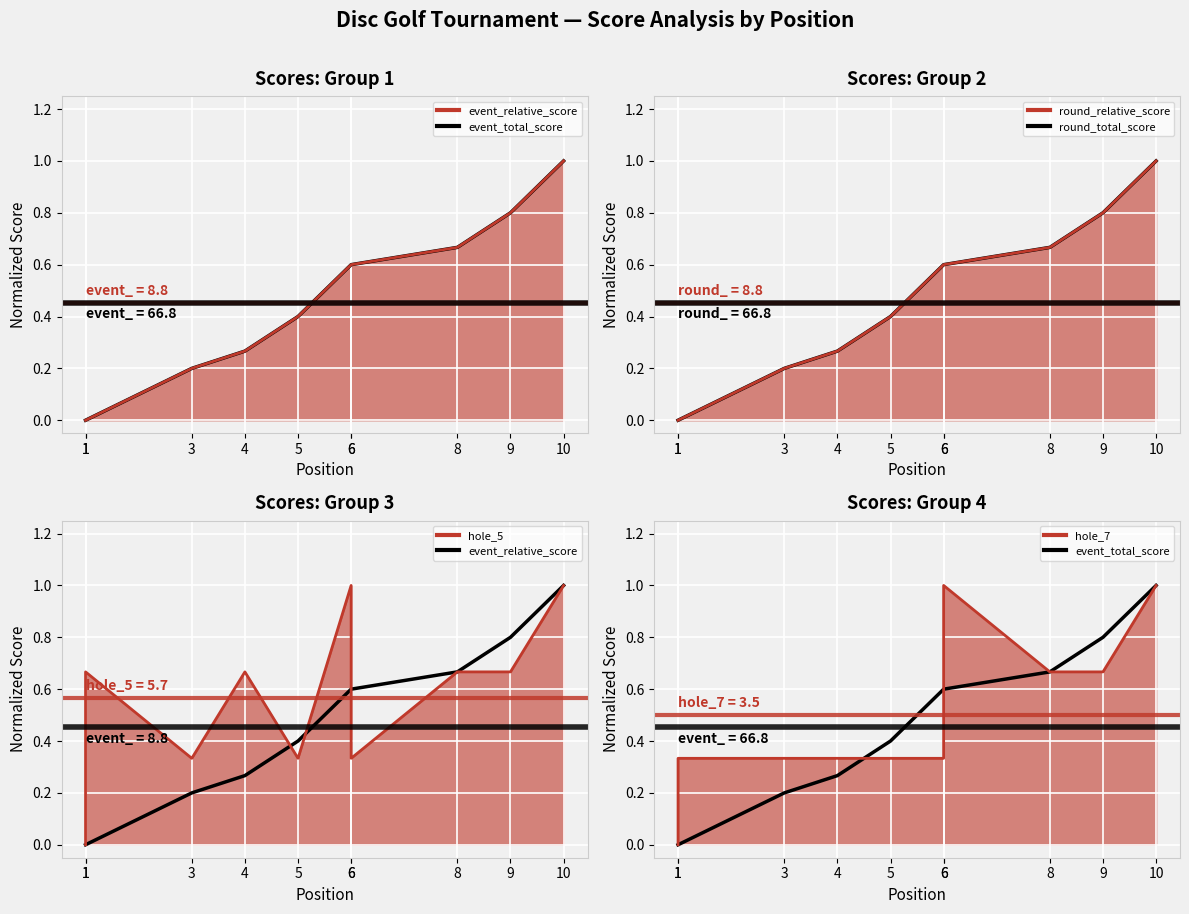

Rank the series at 4 from highest to lowest value.

hole_5, hole_7, event_relative_score, event_total_score, round_relative_score, round_total_score